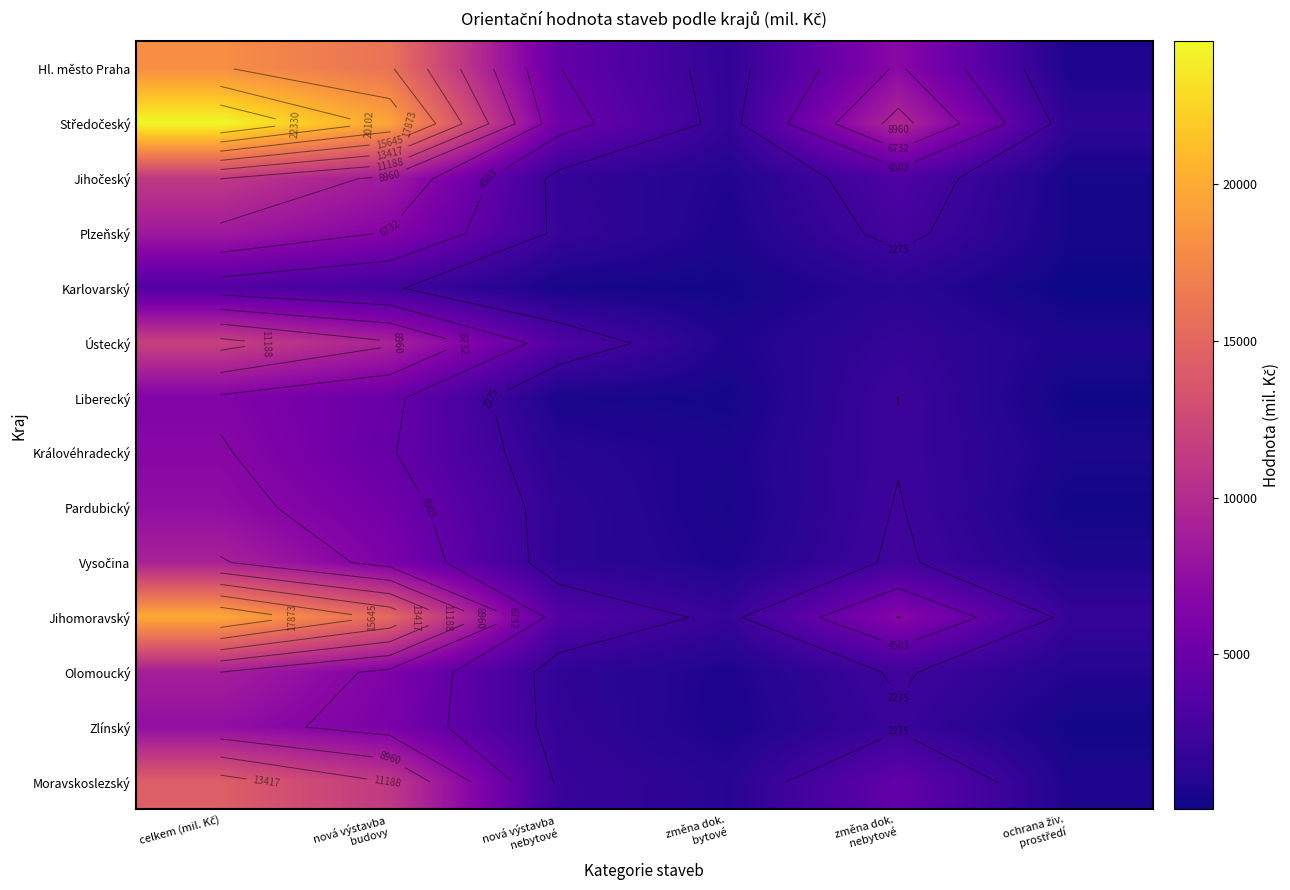

Which series has the widest spread of values?

Středočeský